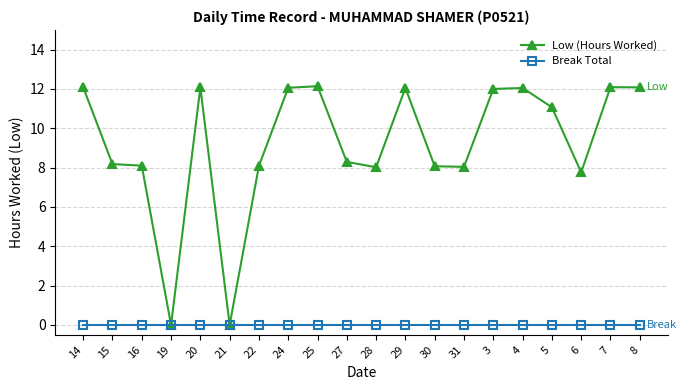

List the series in order of their overall mean, lowest first.

Break Total, Low (Hours Worked)